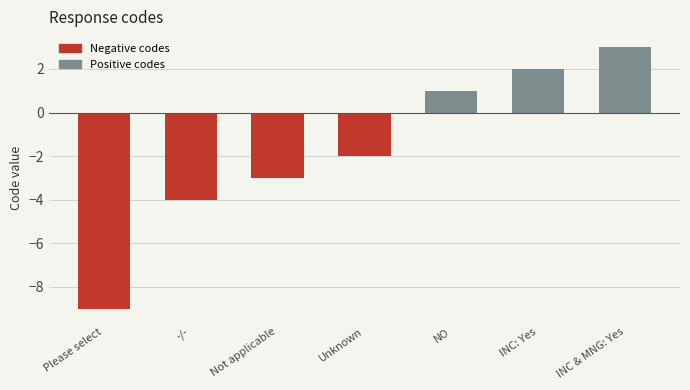

Which label corresponds to the largest value in the chart?

INC & MNG: Yes